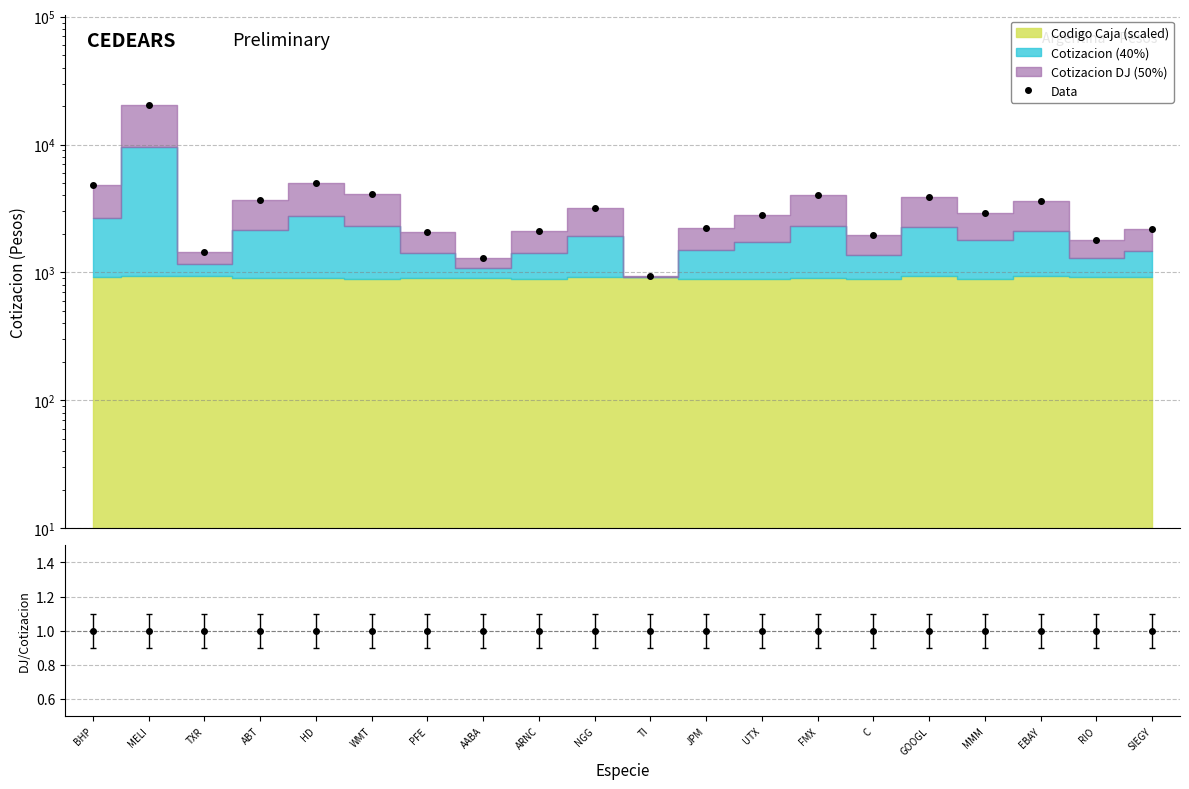

What is the average value?

3726.1